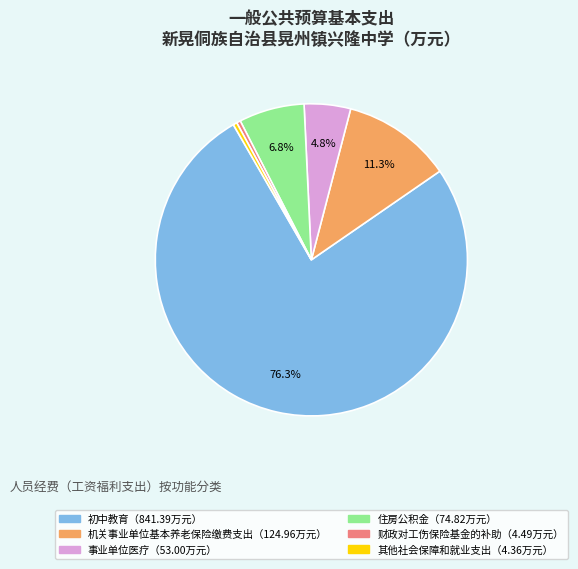

Is there any slice that represents more than half of the pie?

Yes